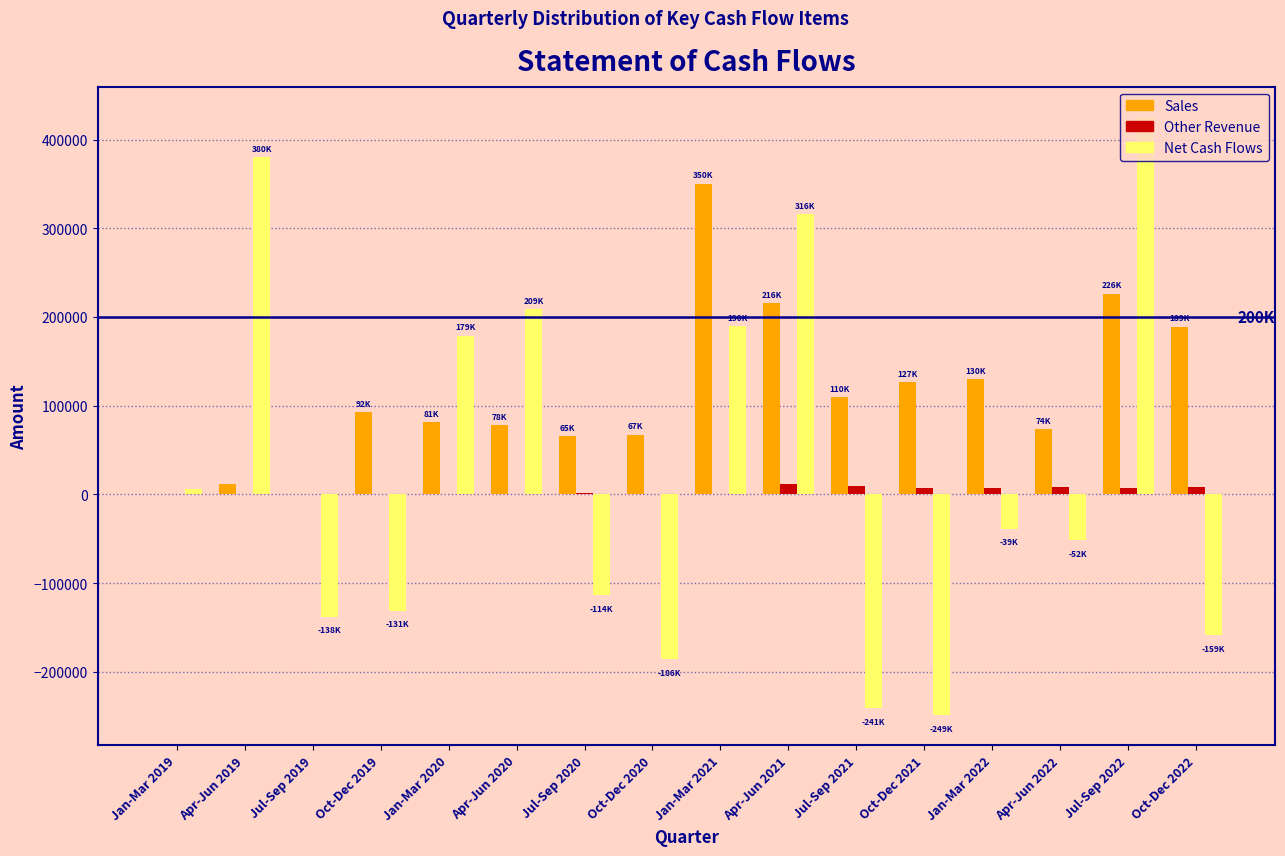

Is the value of Sales at Oct-Dec 2021 greater than the value of Other Revenue at Jan-Mar 2021?

Yes